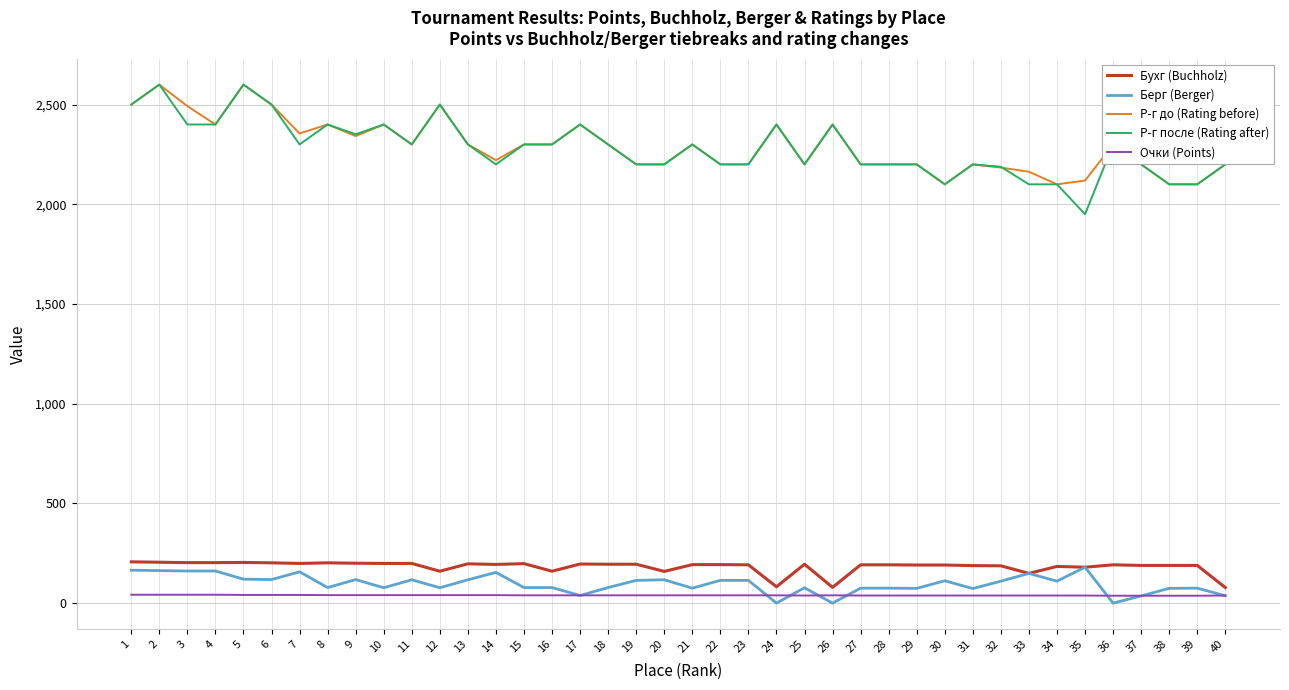

True or false: Бухг (Buchholz) and Р-г до (Rating before) cross at least once.

False